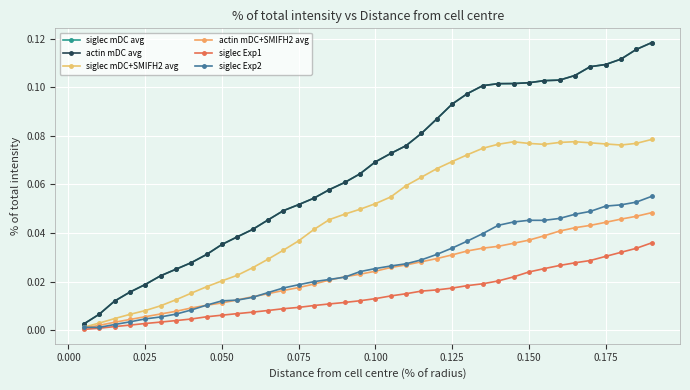

Is this an area chart (filled region under the line)?

No